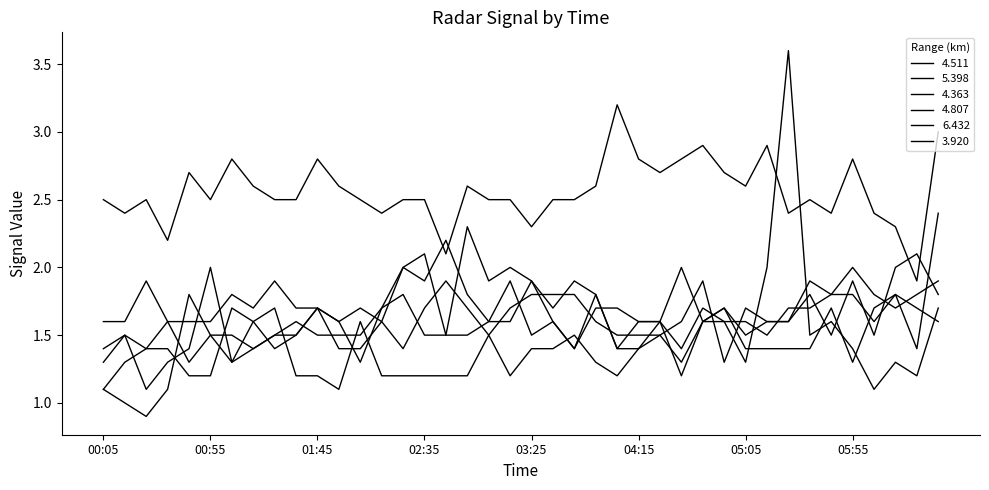

What is the label of the 27th point from the right?

2018/02/13 02:15